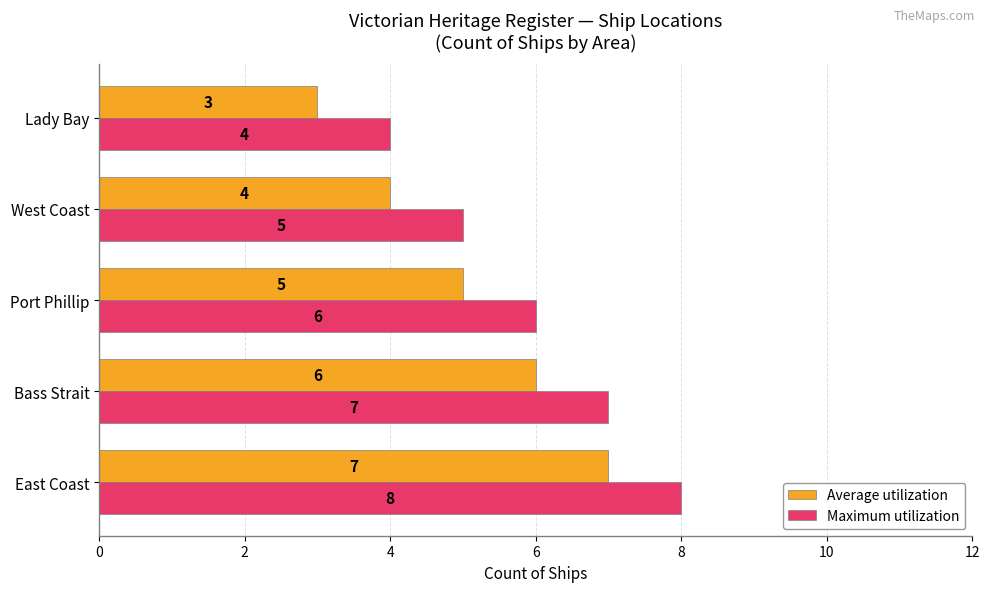

Which series has the largest total across all categories?

Maximum utilization